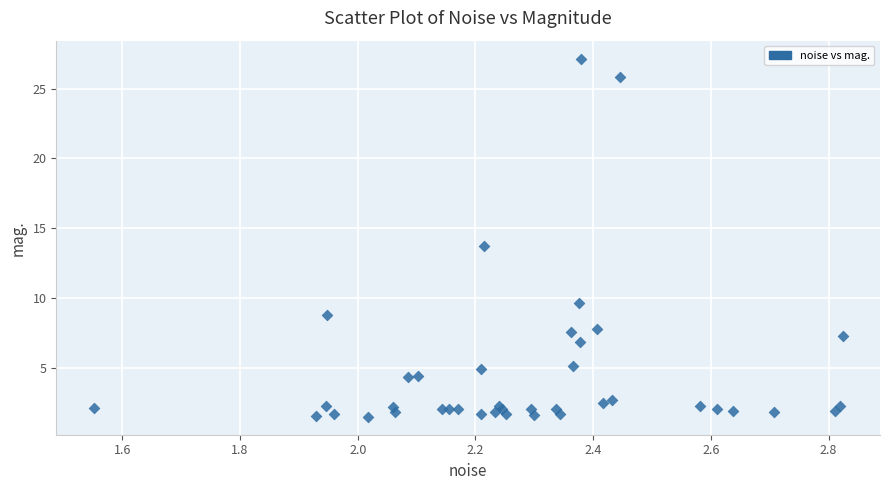

What Y value in the scatter plot is closest to 14?

13.7